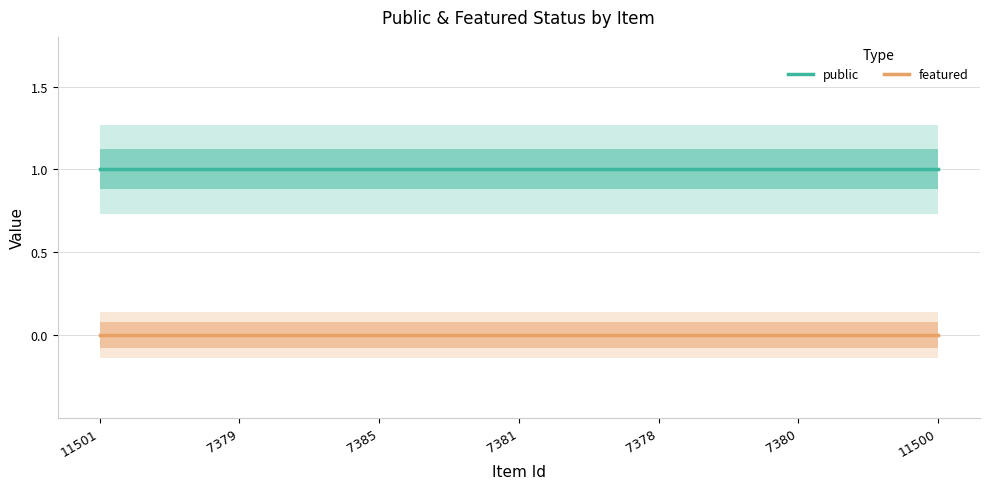

True or false: public and featured intersect in this chart.

False